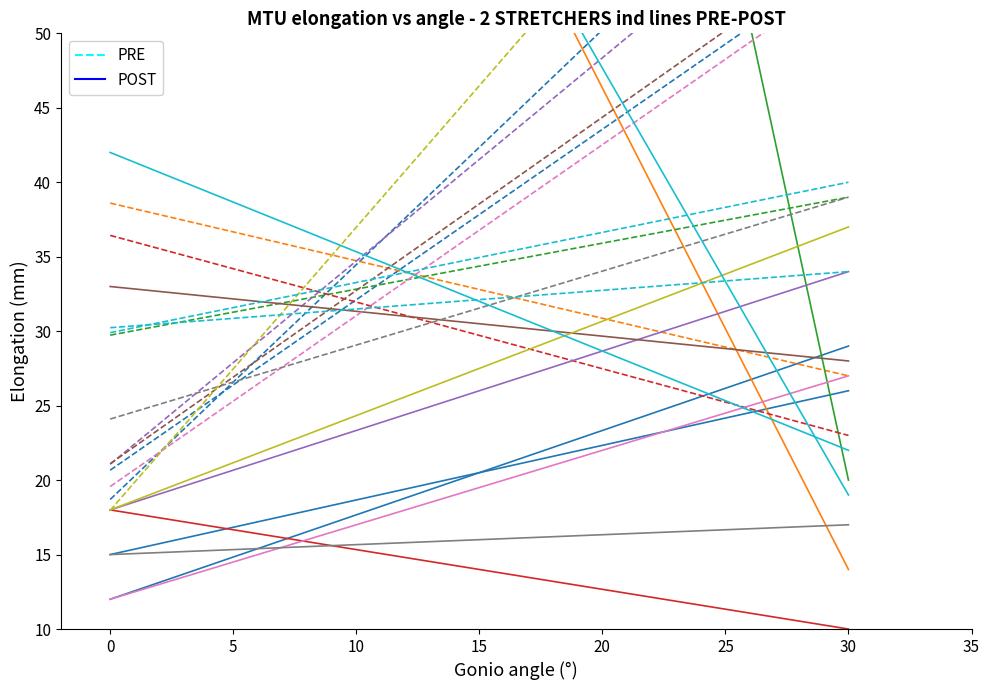

How many data points does each series have?

2